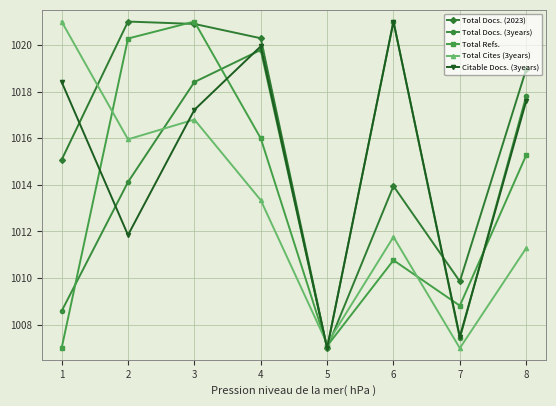

List the labels in order of Total Docs. (3years) value, smallest first.

5, 7, 1, 2, 8, 3, 4, 6